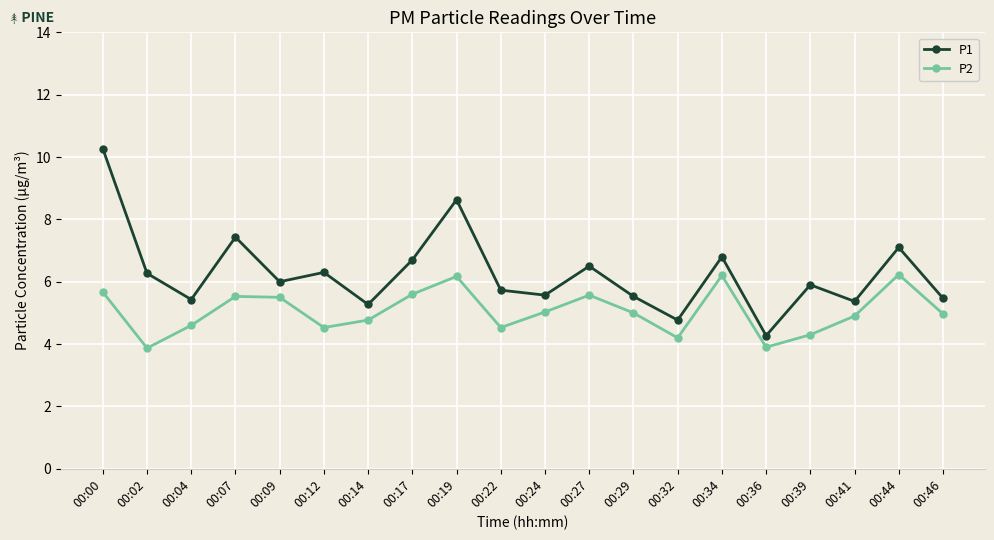

What are all the series names shown in the legend?

P1, P2